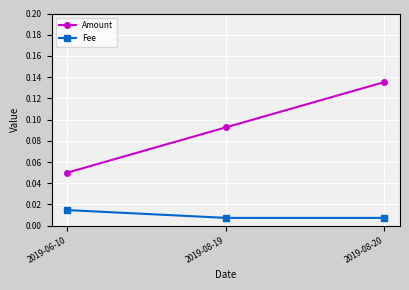

At which label does Amount reach its peak?

2019-08-20